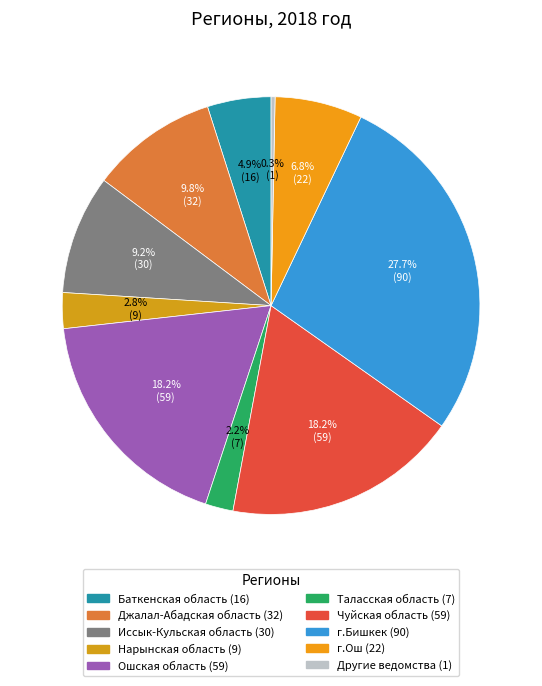

Which category has the biggest portion of the pie?

г.Бишкек